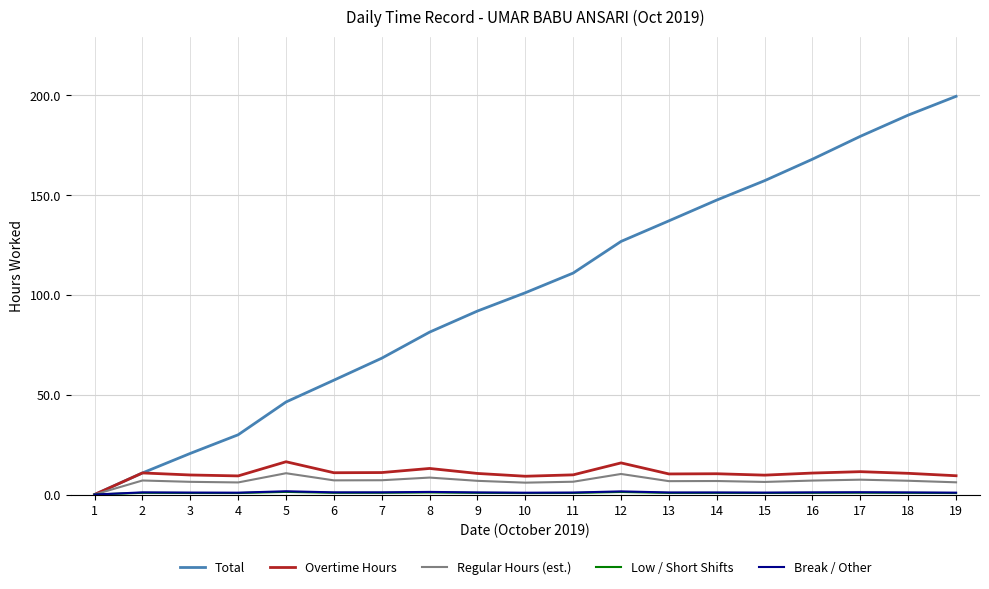

What is the greatest value displayed?

199.4